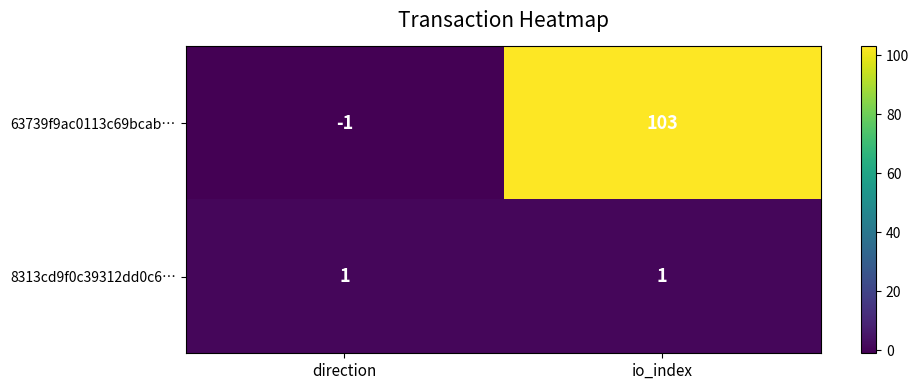

At which category does the chart reach its peak across all series?

io_index